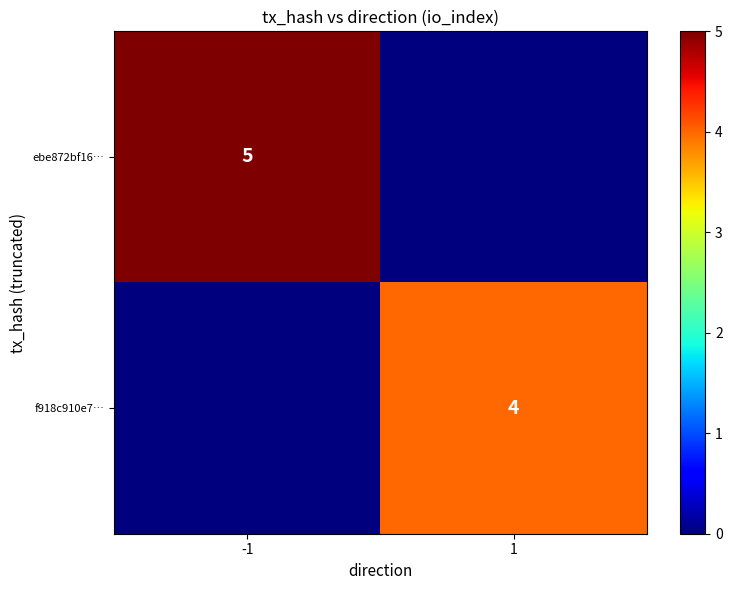

True or false: f918c910e7… has a value of 4 at 1.

True